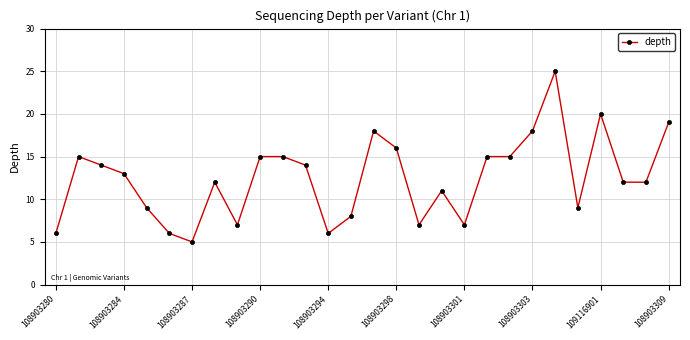

What is the difference between the maximum and minimum values?

20